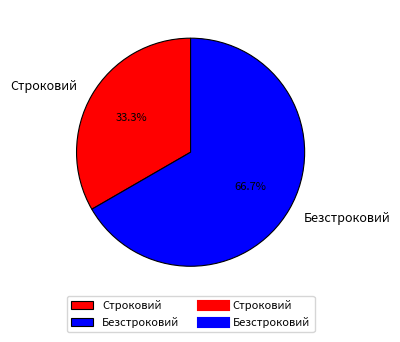

True or false: Безстроковий accounts for 57% of the total.

False